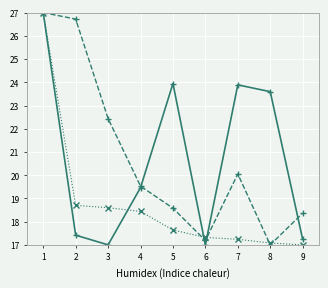

Does the chart display data point markers on the line(s)?

Yes